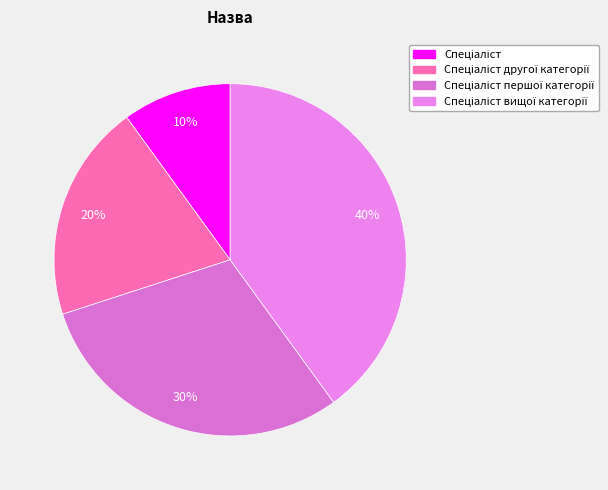

To the nearest percent, what is the difference between the Спеціаліст другої категорії and Спеціаліст першої категорії slice percentages?

10%